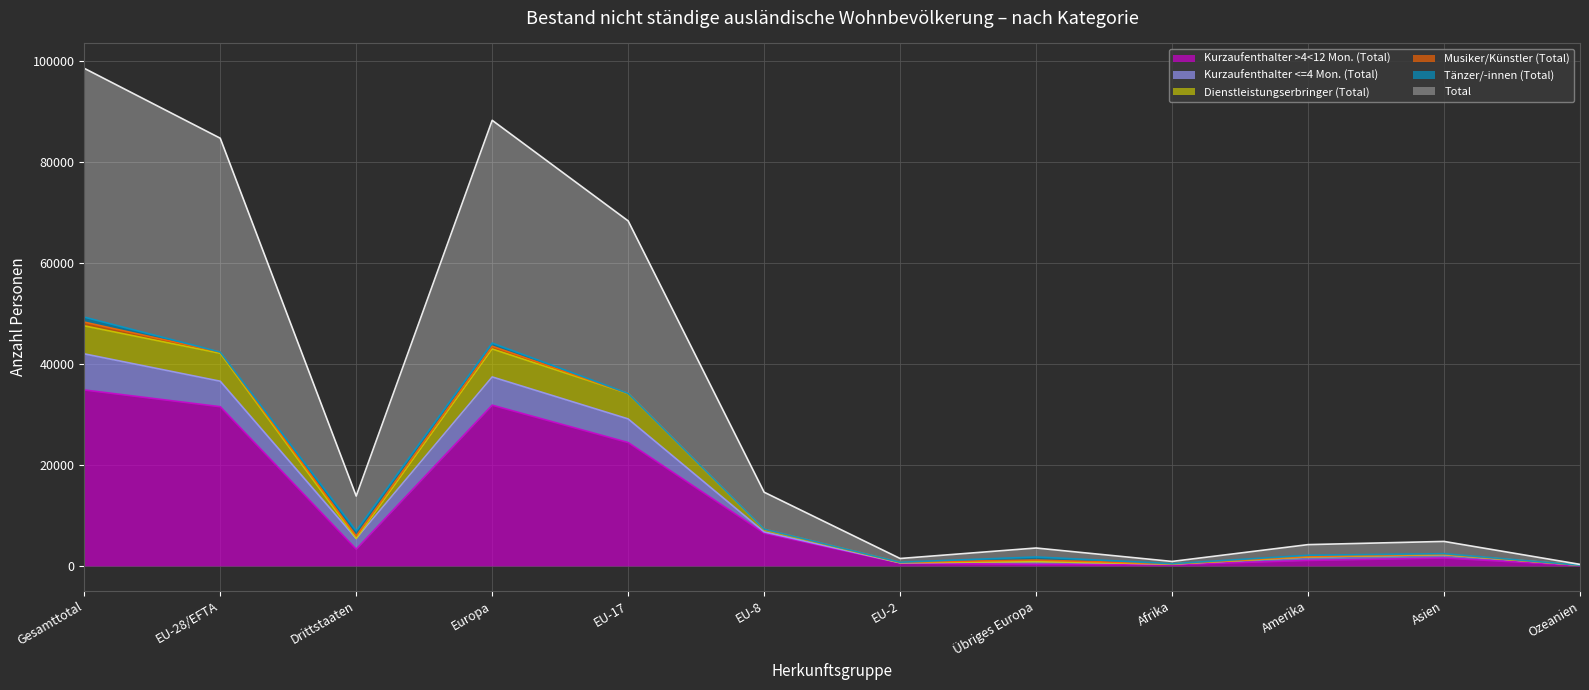

Does the chart display data point markers on the line(s)?

No